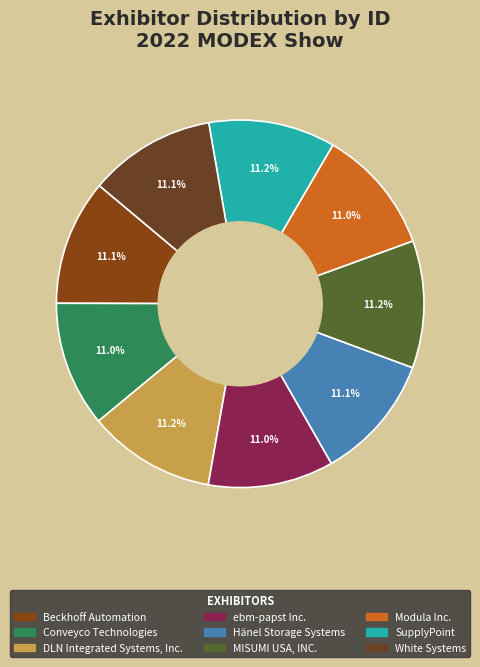

Which category has the biggest portion of the pie?

DLN Integrated Systems, Inc.